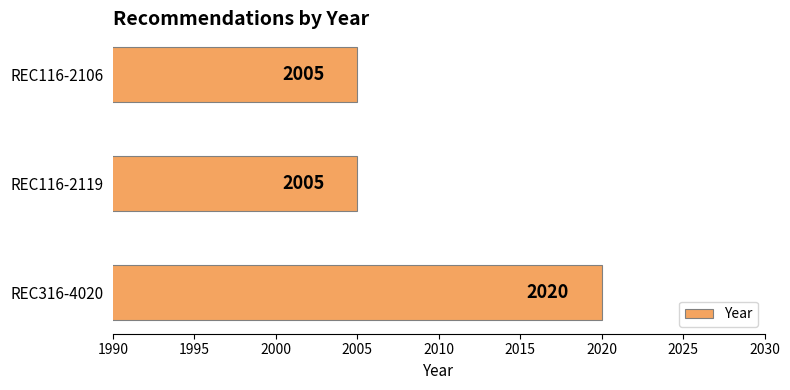

The chart shows a value of 766 at REC316-4020. True or false?

False